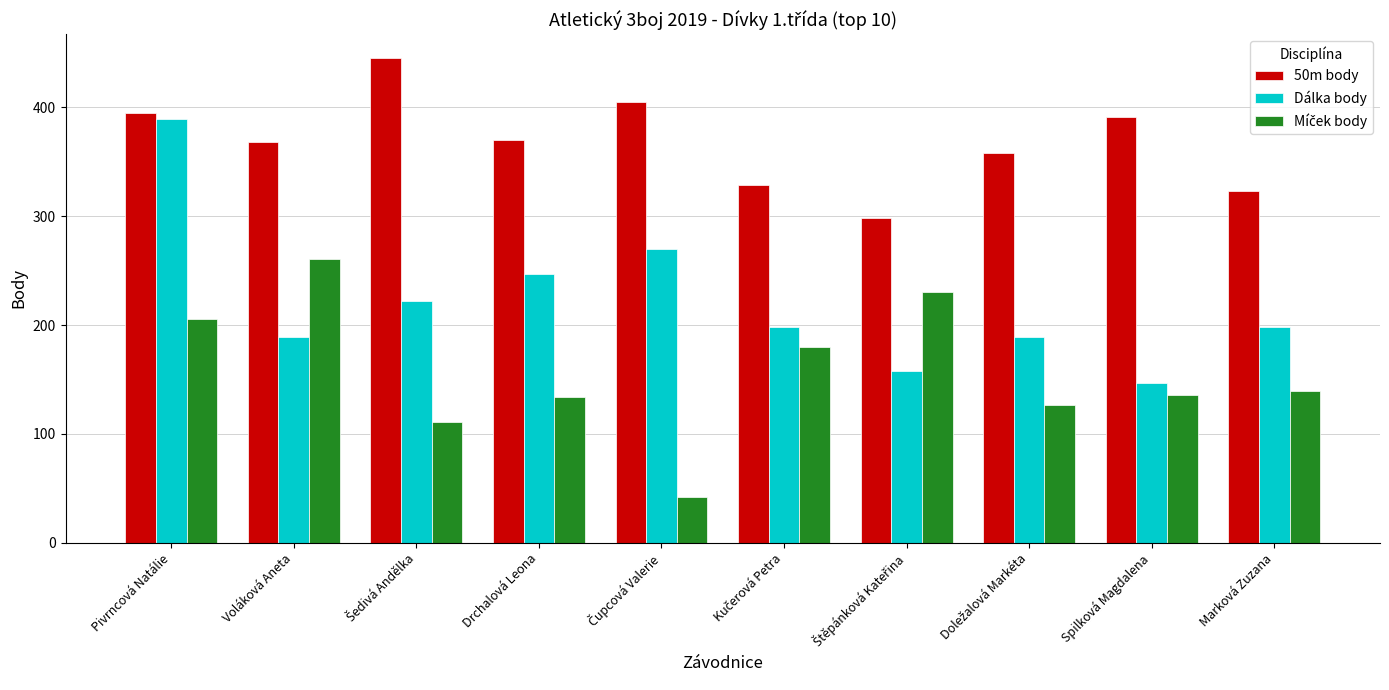

True or false: Dálka body has a value of 247 at Drchalová Leona.

True